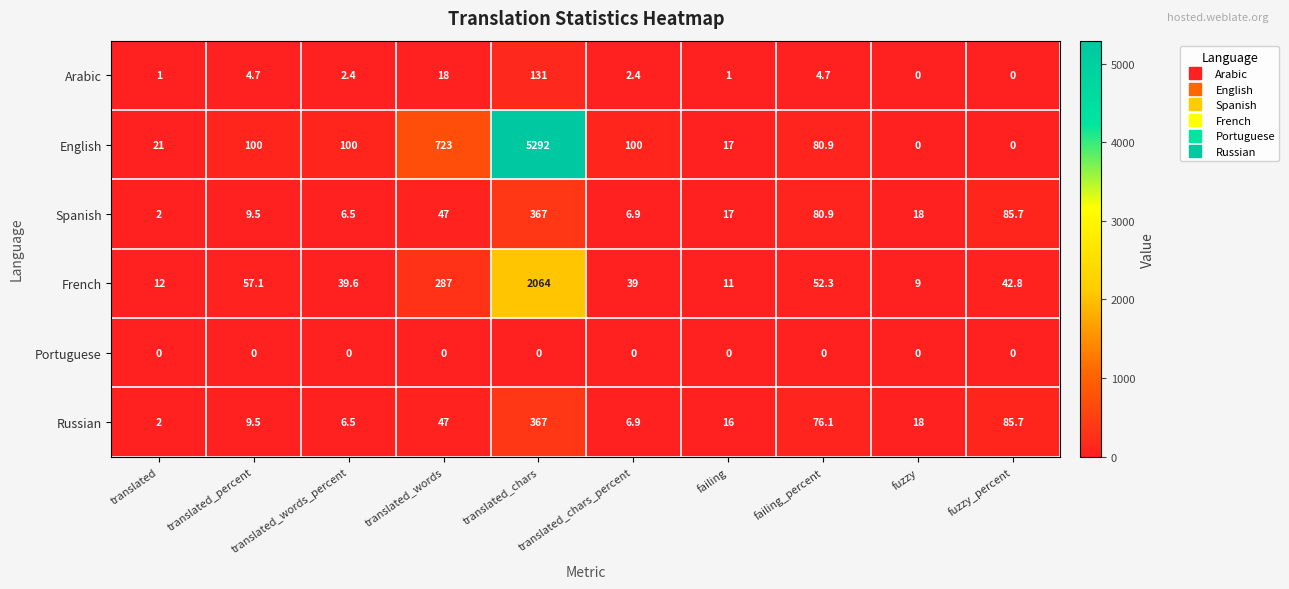

Which series has the largest range (max minus min)?

English